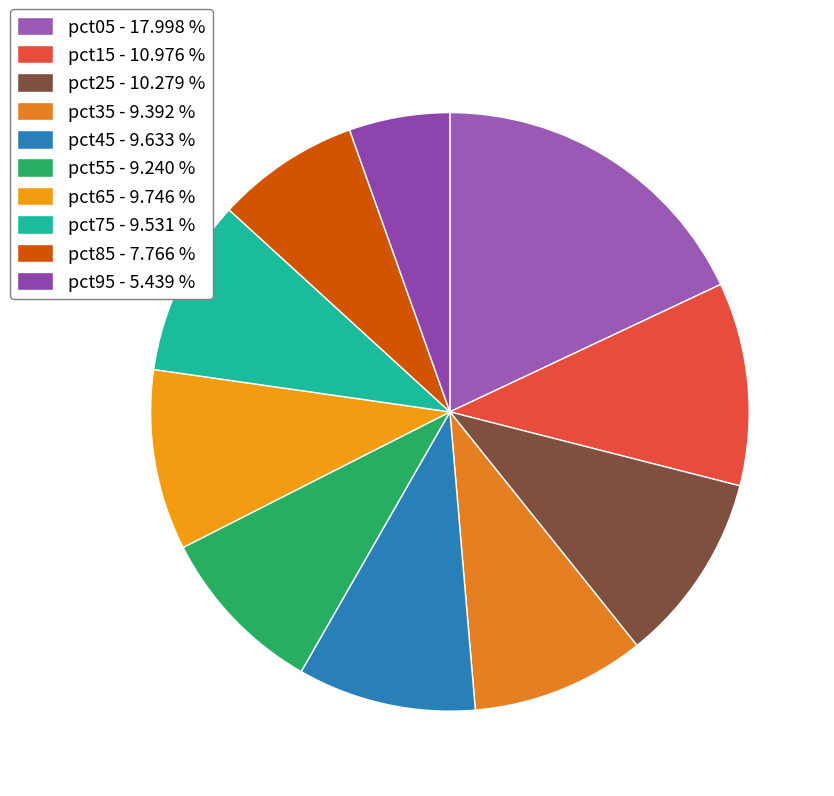

How many segments does this pie chart have?

10